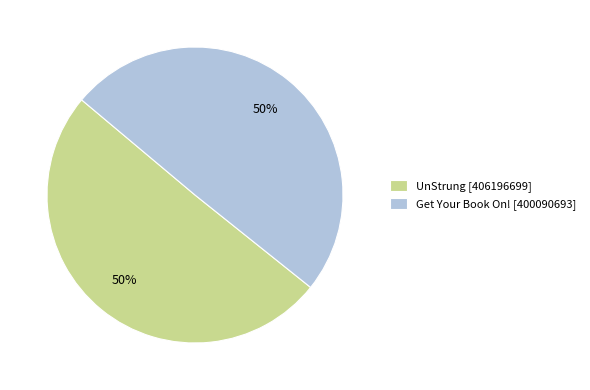

To the nearest percent, what is the combined percentage of UnStrung and Get Your Book On!?

100%